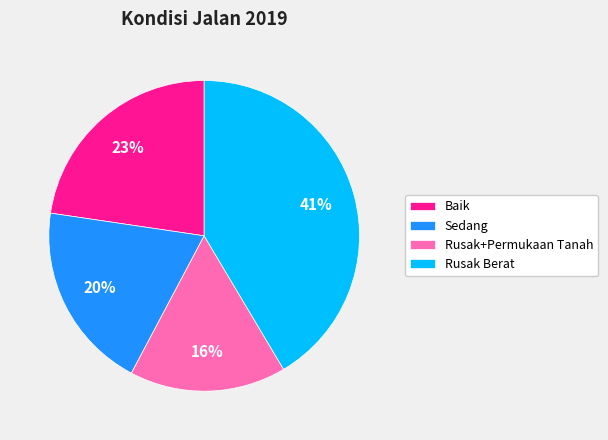

Which has a higher value, Baik or Rusak Berat?

Rusak Berat